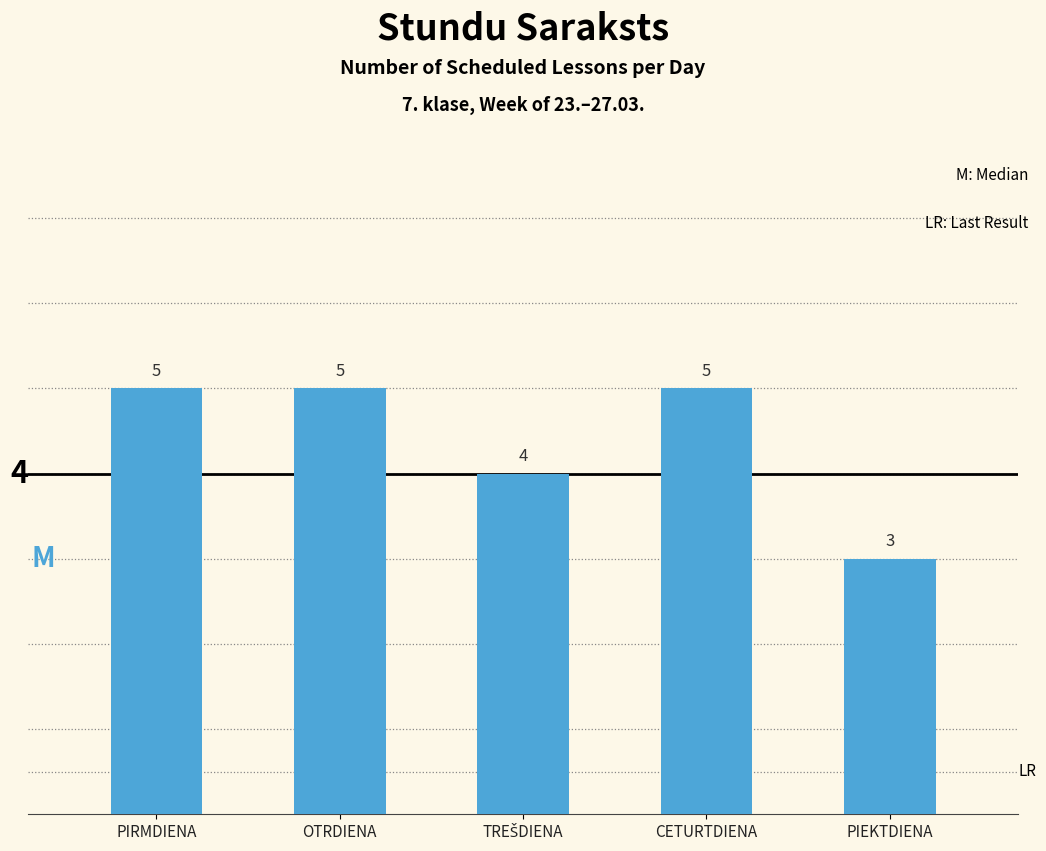

How many values are between 4 and 5?

4